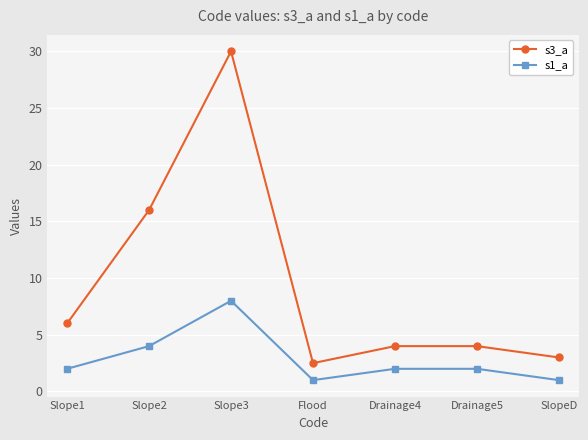

What is the maximum value shown in the chart?

30.0